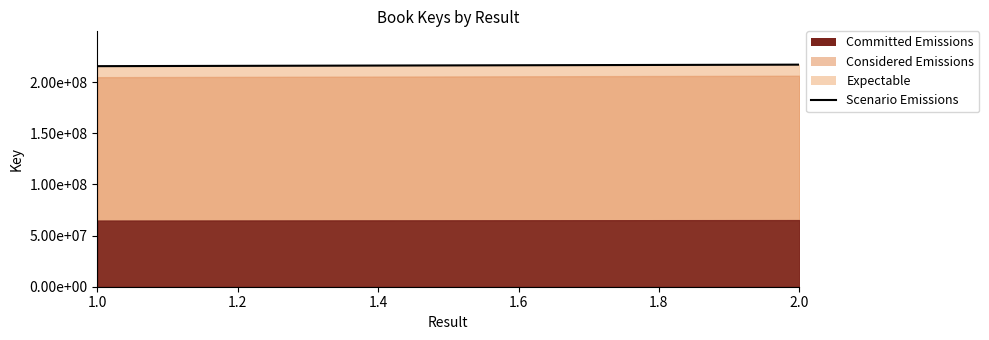

Is it true that the value at 2.0 is 217071692?

True